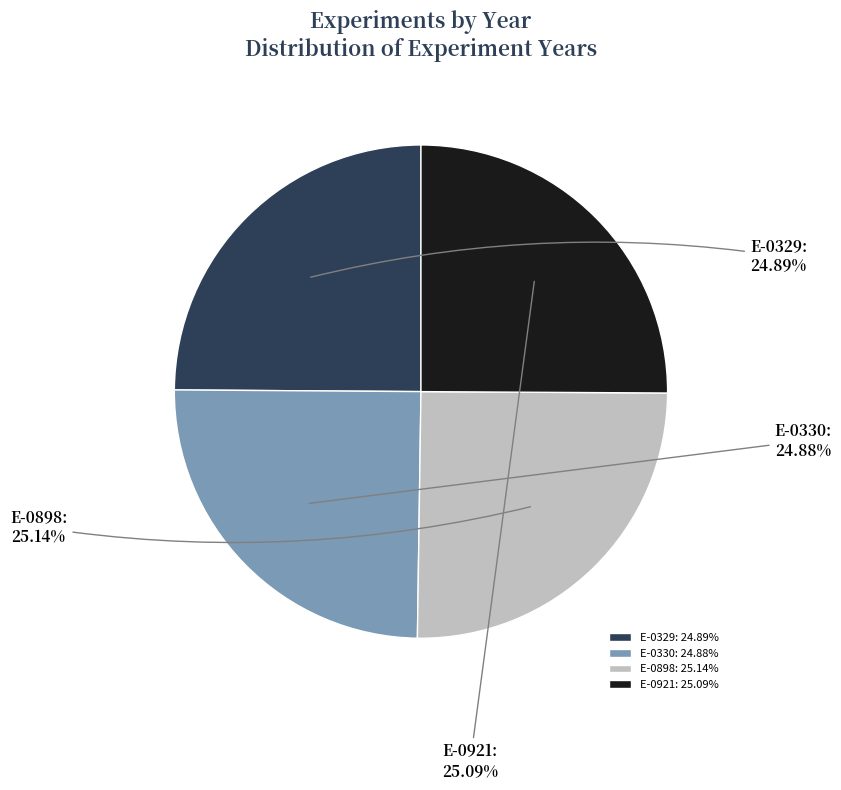

To the nearest percent, what portion does E-0329 represent?

25%